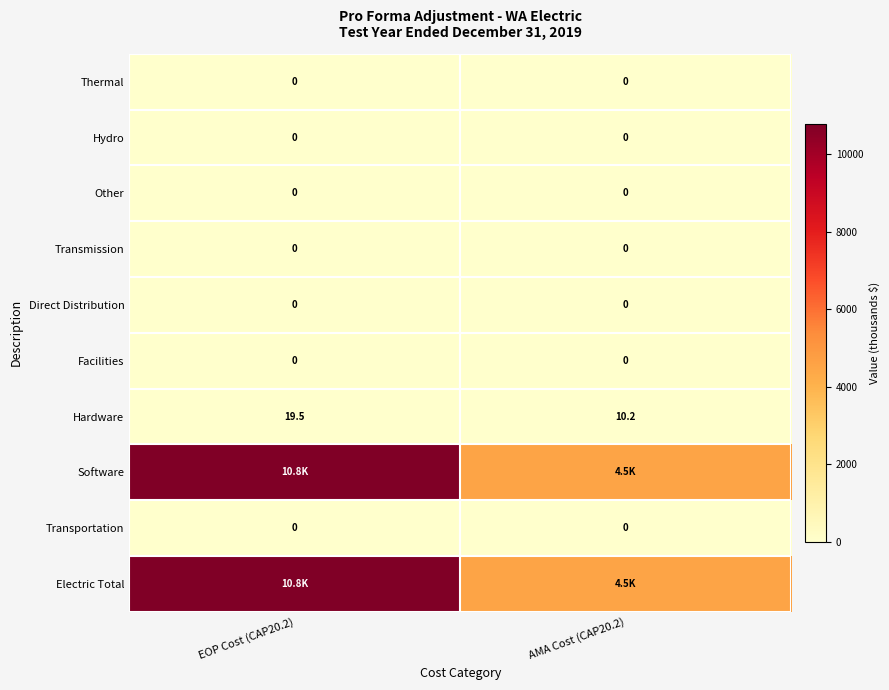

What is the difference between the highest and lowest values at AMA Cost (CAP20.2)?

4533.9